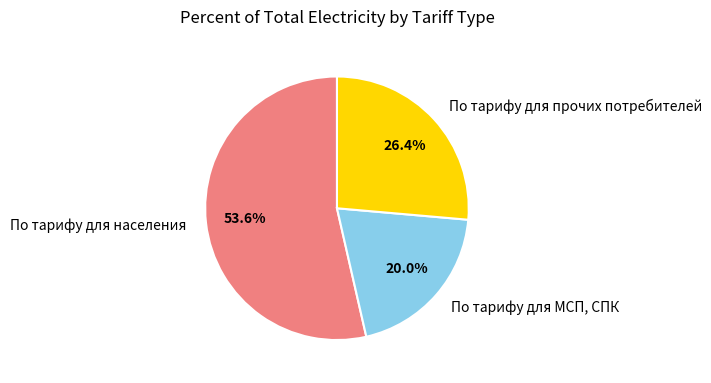

Approximately how many times larger is the value at По тарифу для МСП, СПК compared to По тарифу для прочих потребителей?

0.8